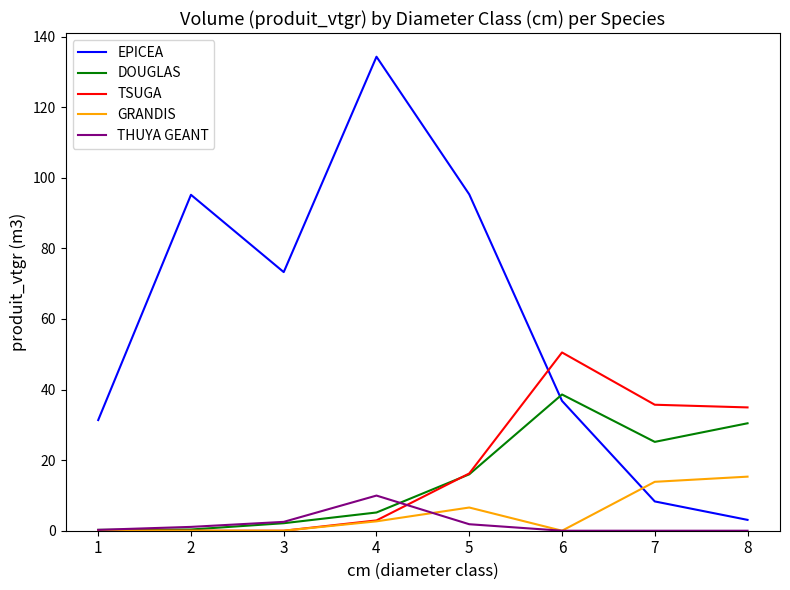

Rank the series by their maximum value, from highest to lowest.

EPICEA, TSUGA, DOUGLAS, GRANDIS, THUYA GEANT